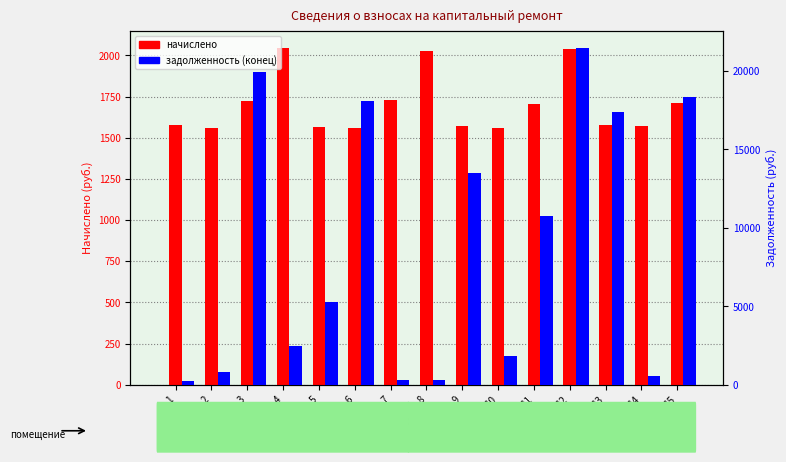

Count the number of categories in the chart.

15